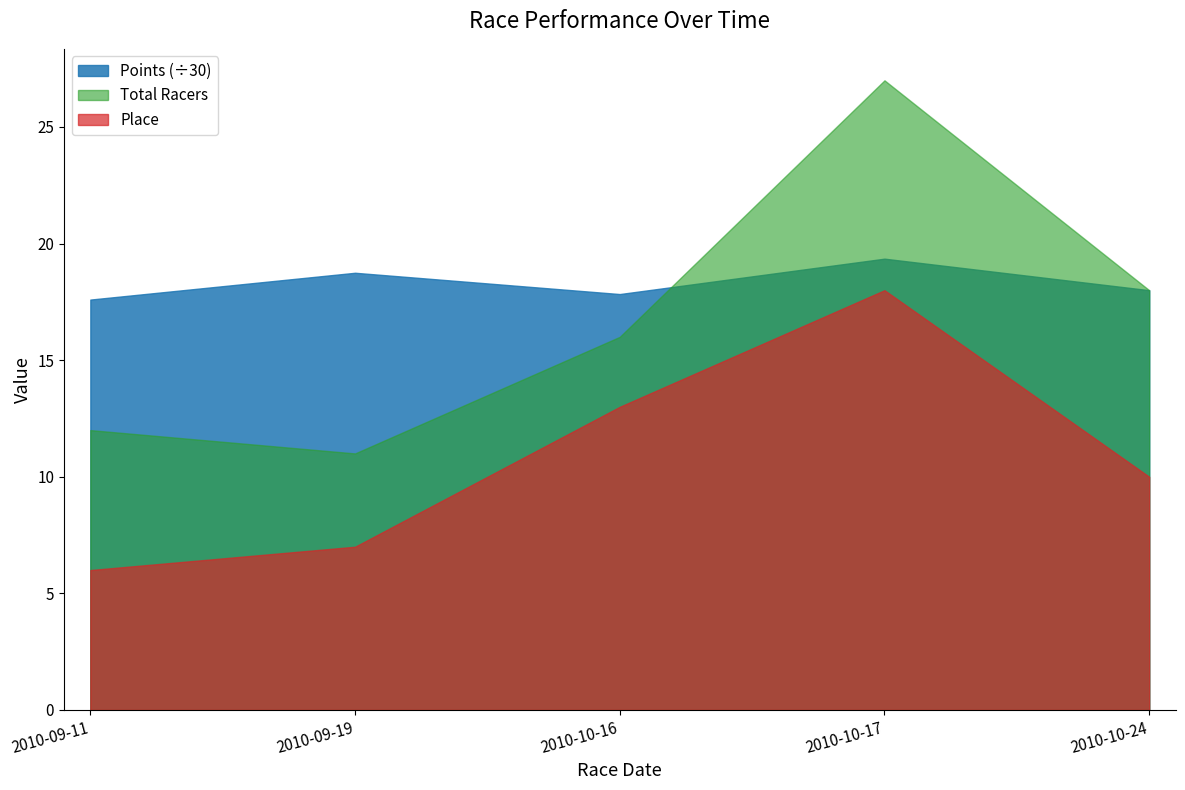

At which label is Place closest to 12?

2010-10-16